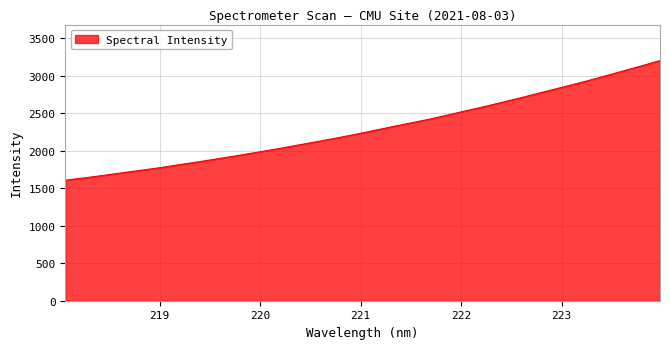

What is the greatest value displayed?

3199.4